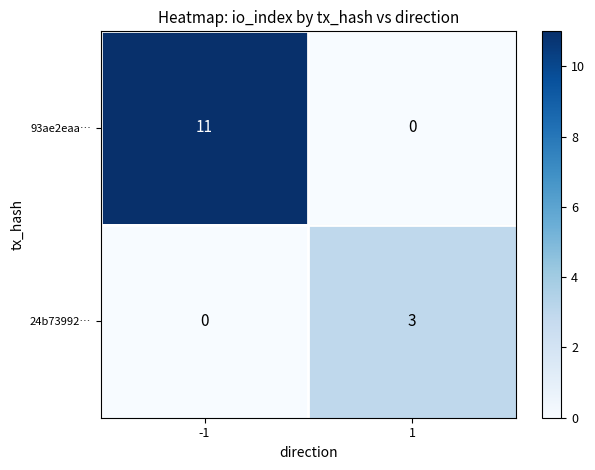

The 24b73992… series shows 3 at 1. True or false?

True